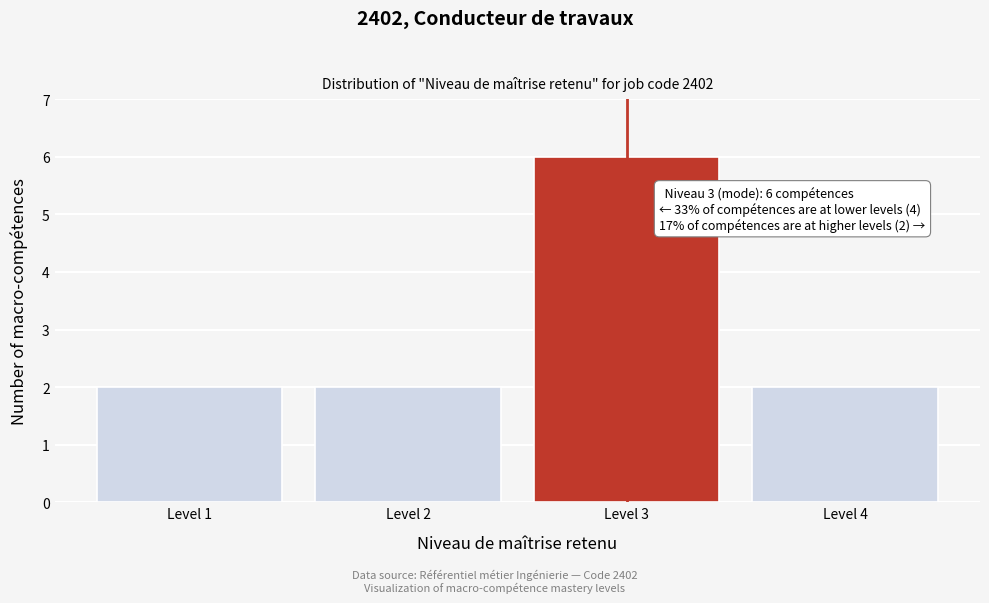

Reading right to left, extract all data points from this chart.

Level 4=2	Level 3=6	Level 2=2	Level 1=2